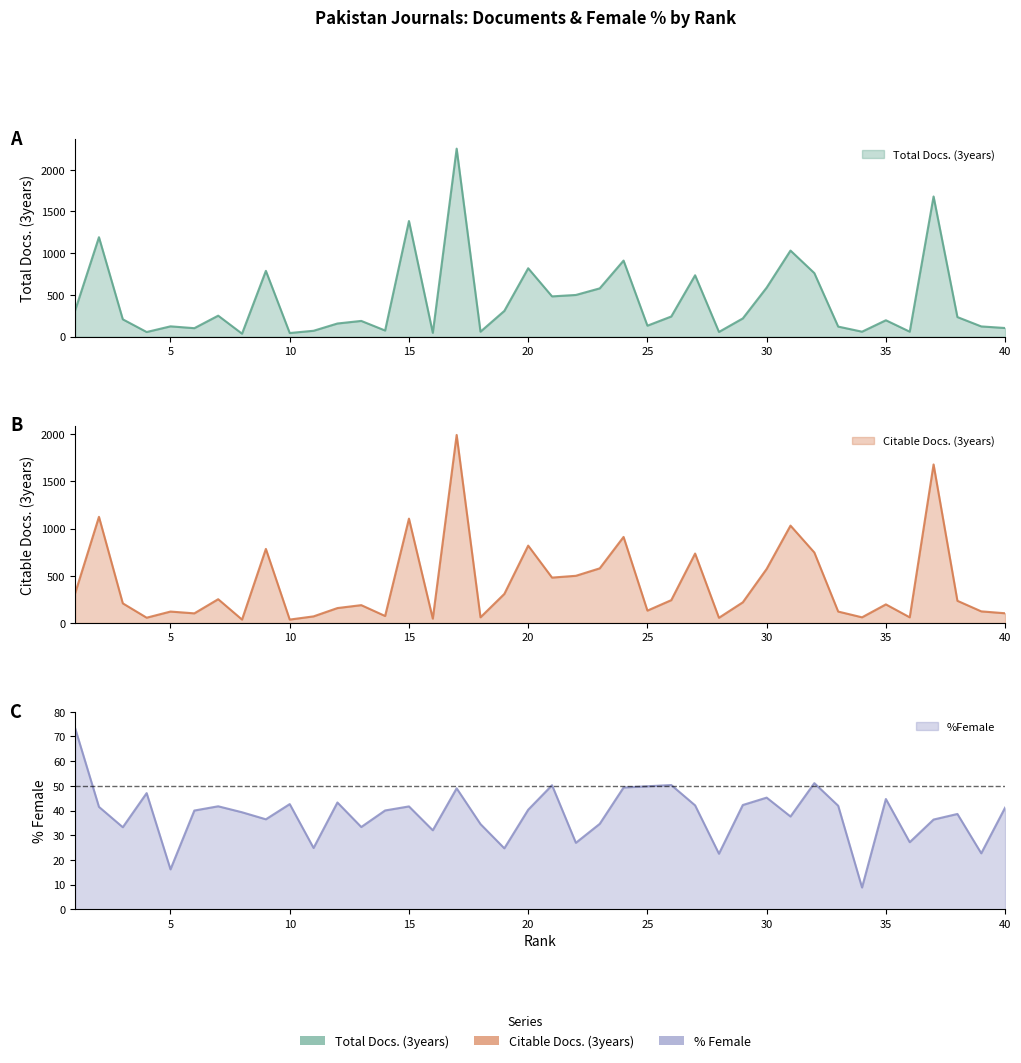

Which label corresponds to the smallest value in the chart?

34